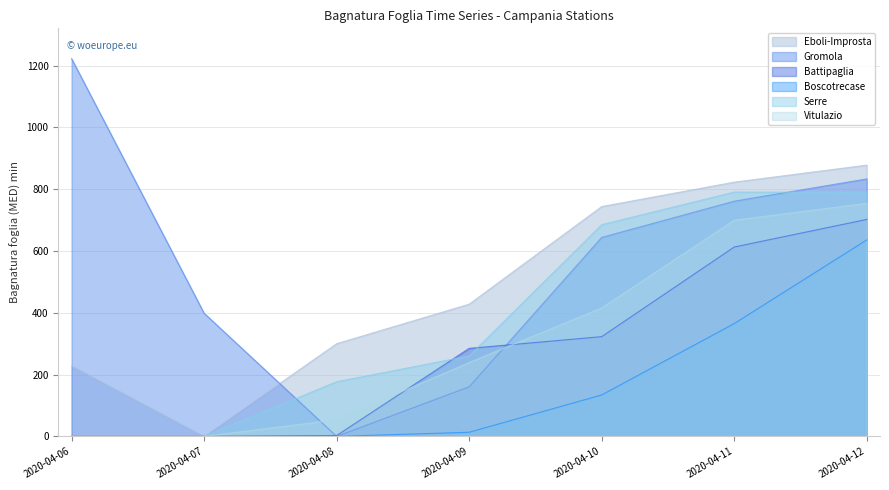

Which category has the highest value across all series?

2020-04-06